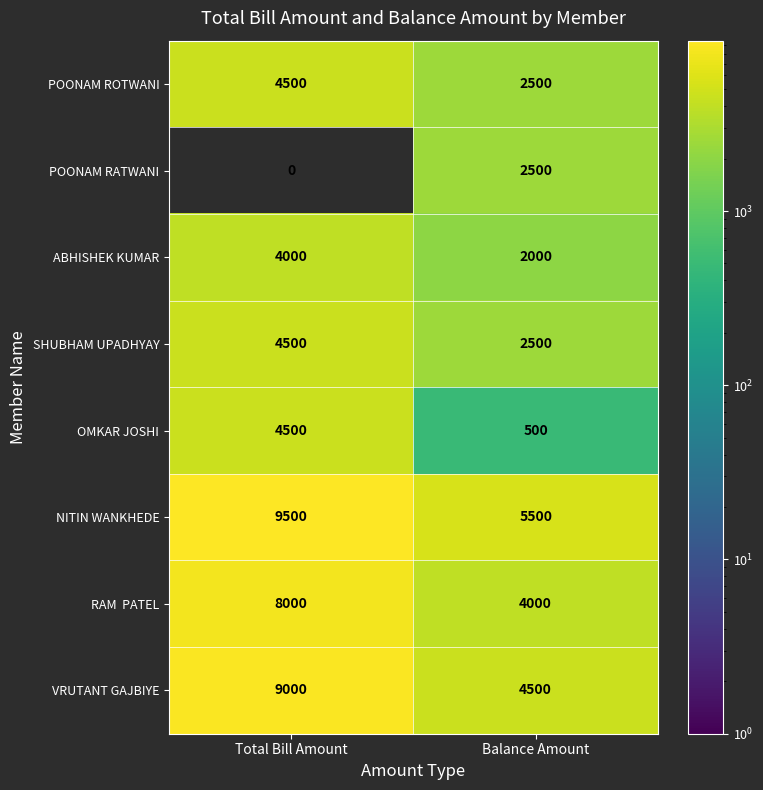

Which series has the widest spread of values?

VRUTANT GAJBIYE